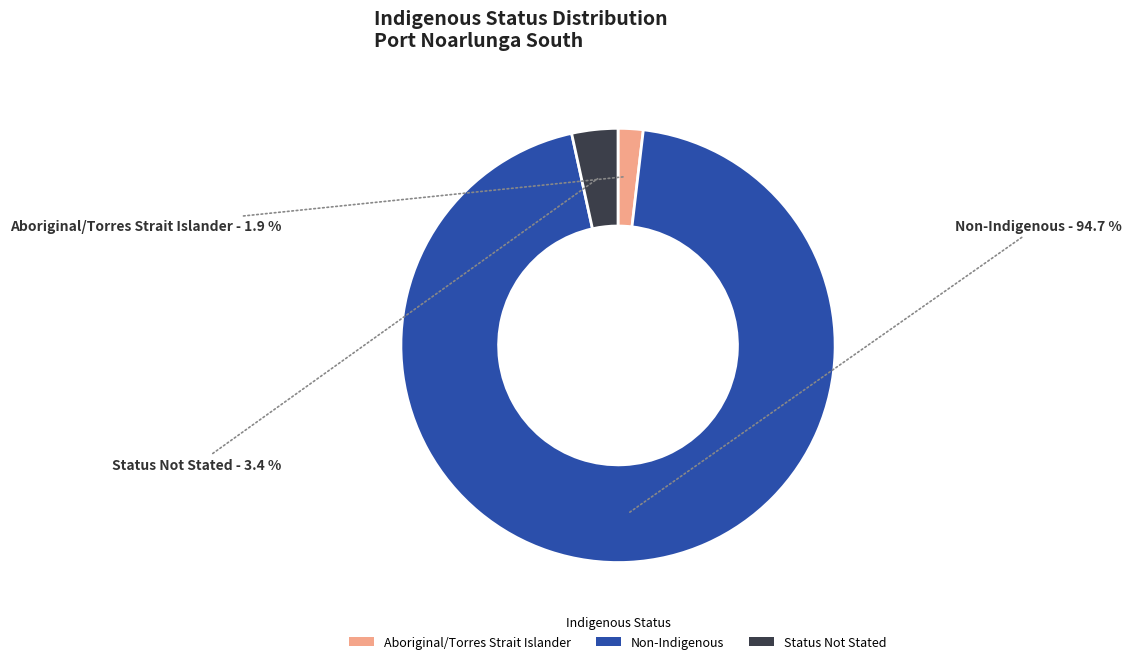

To the nearest percent, what is the difference between the largest and smallest slice percentages?

93%